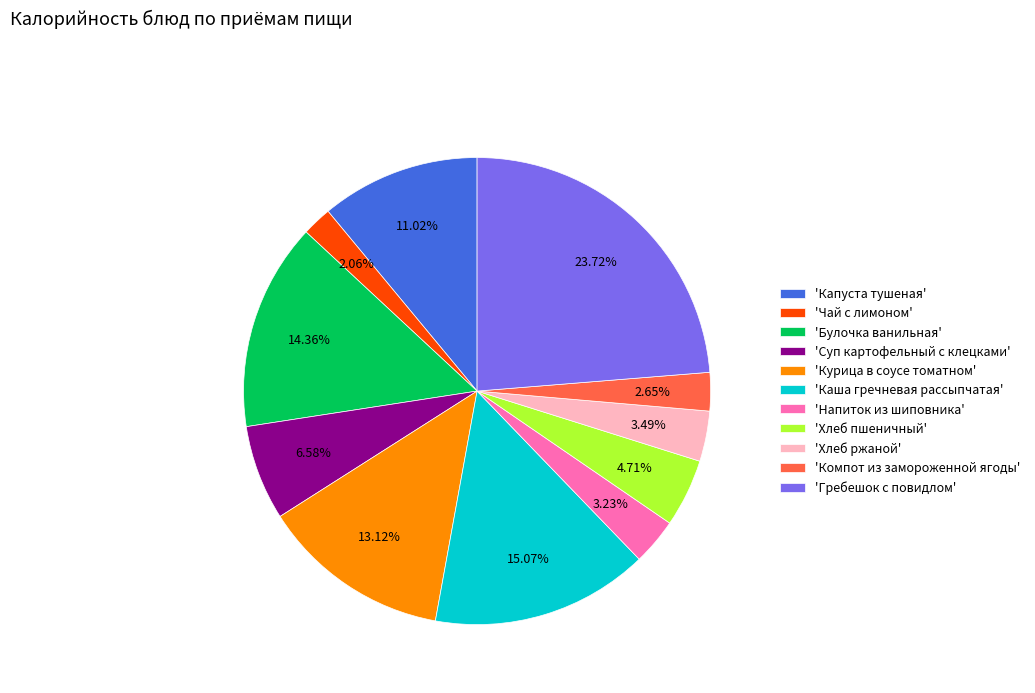

Do 'Булочка ванильная' and 'Напиток из шиповника' together represent more than half of the pie?

No